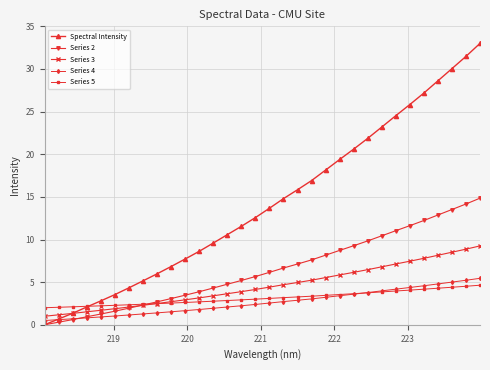

What is the value of the Series 3 point at the 16th from the left?

4.1